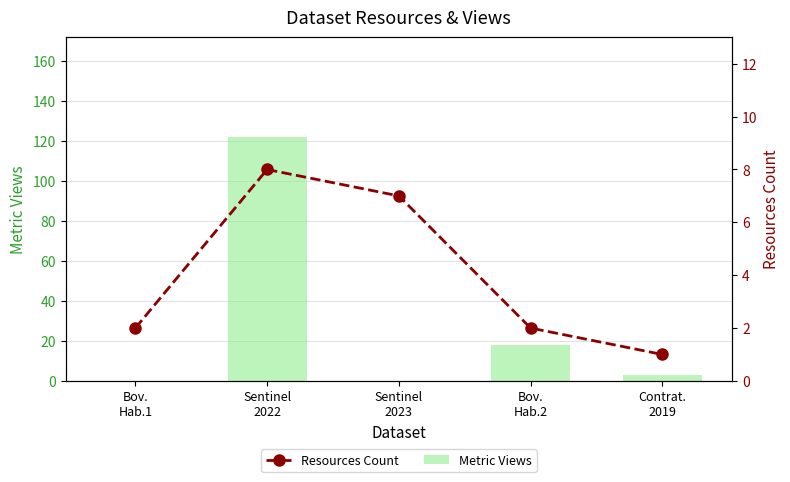

At which category is the sum across all series the highest?

Sentinel
2022